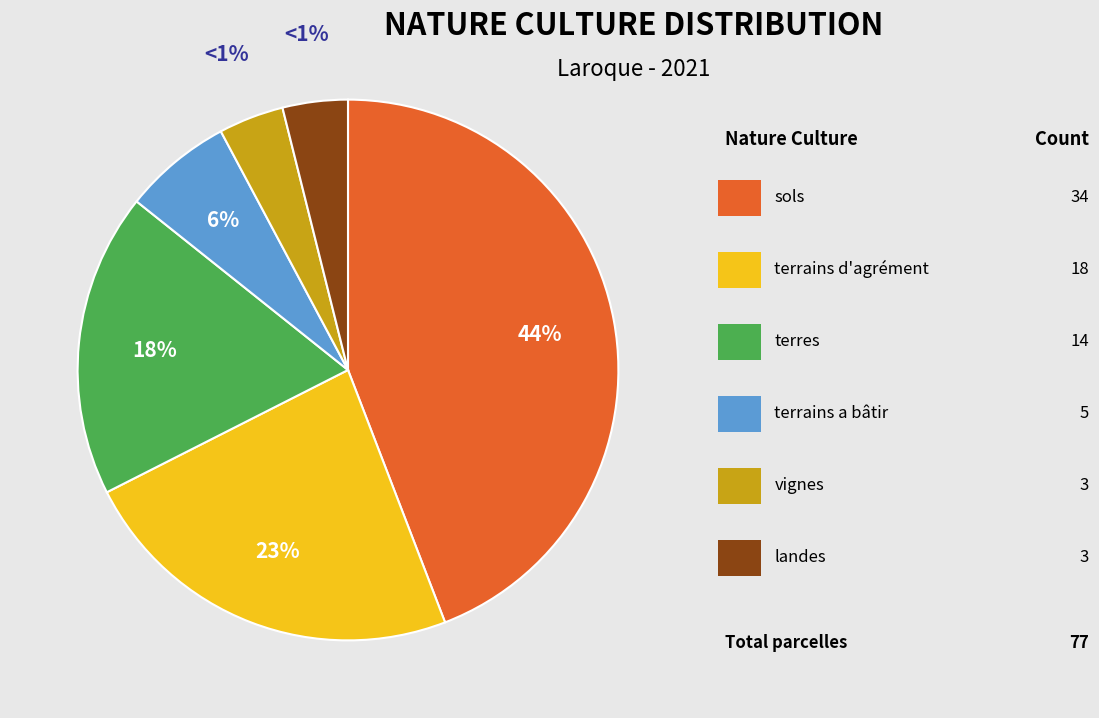

Is the sum of landes and sols greater than half?

No